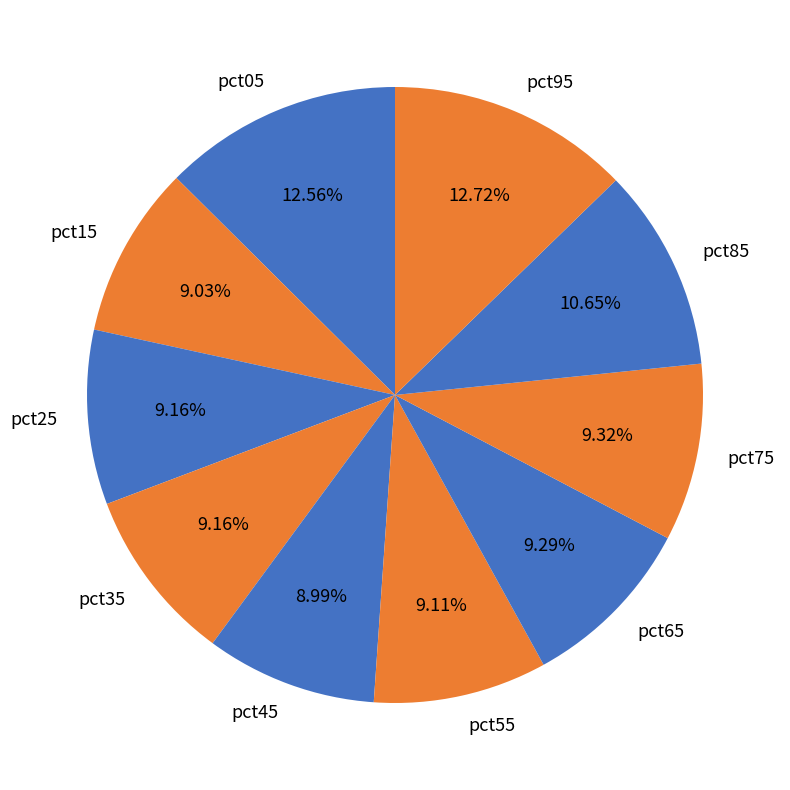

Which has a higher value, pct65 or pct85?

pct85